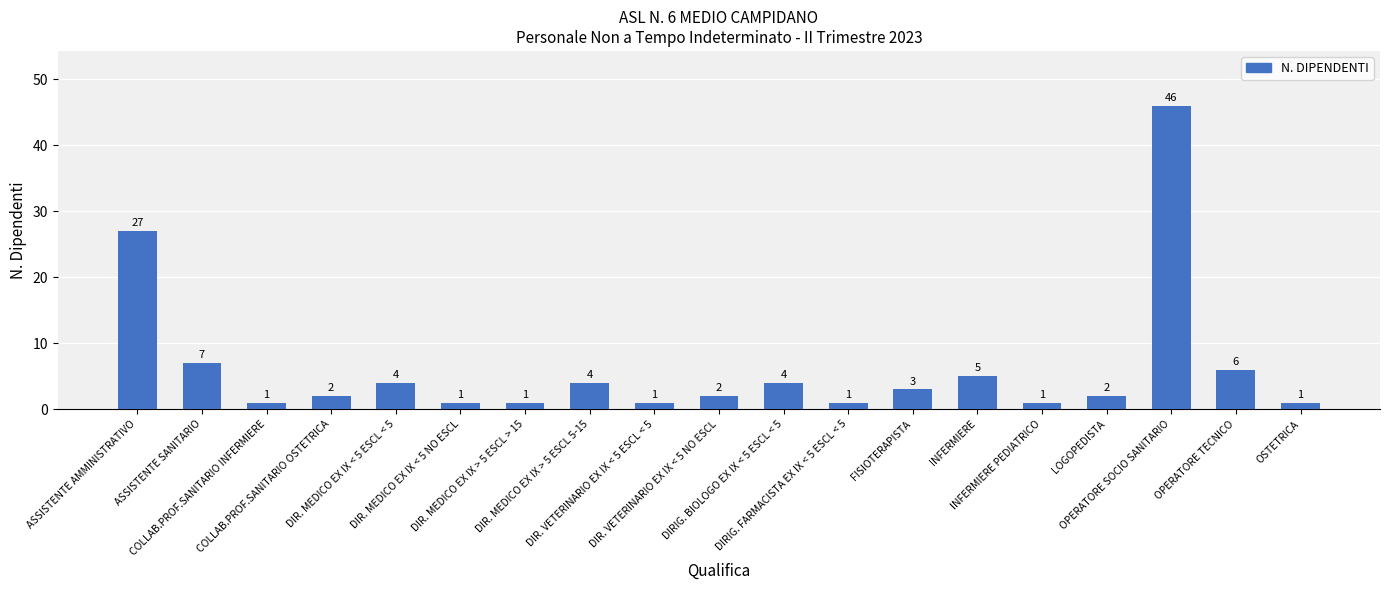

How many series are shown in this chart?

1